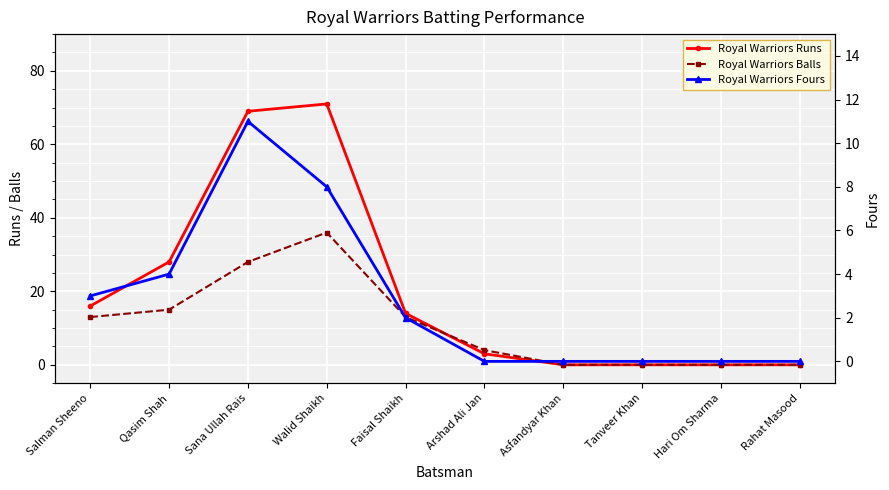

How many values in the Royal Warriors Runs series exceed 14?

4